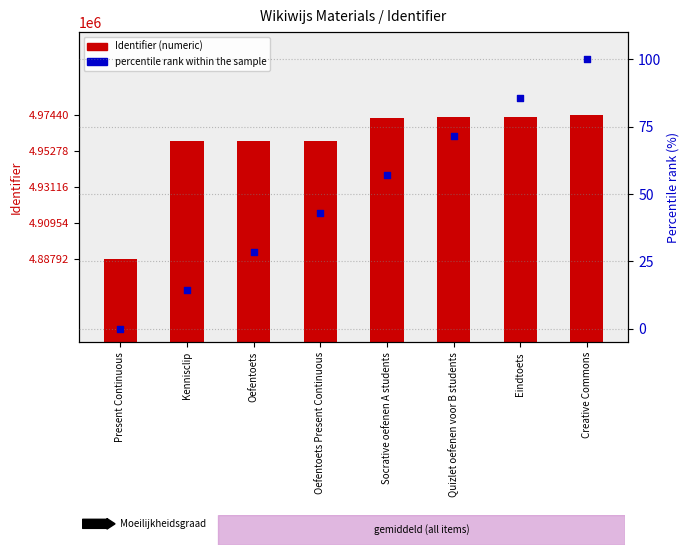

What is the total value across all series at Creative Commons?

4974496.0